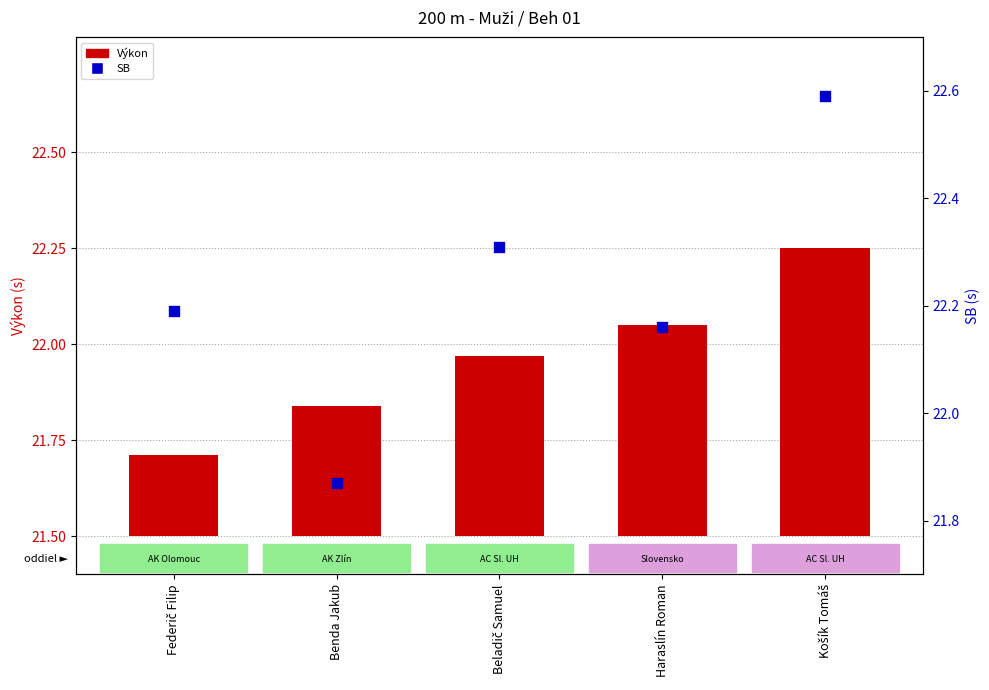

Which series contains the highest Y value?

SB